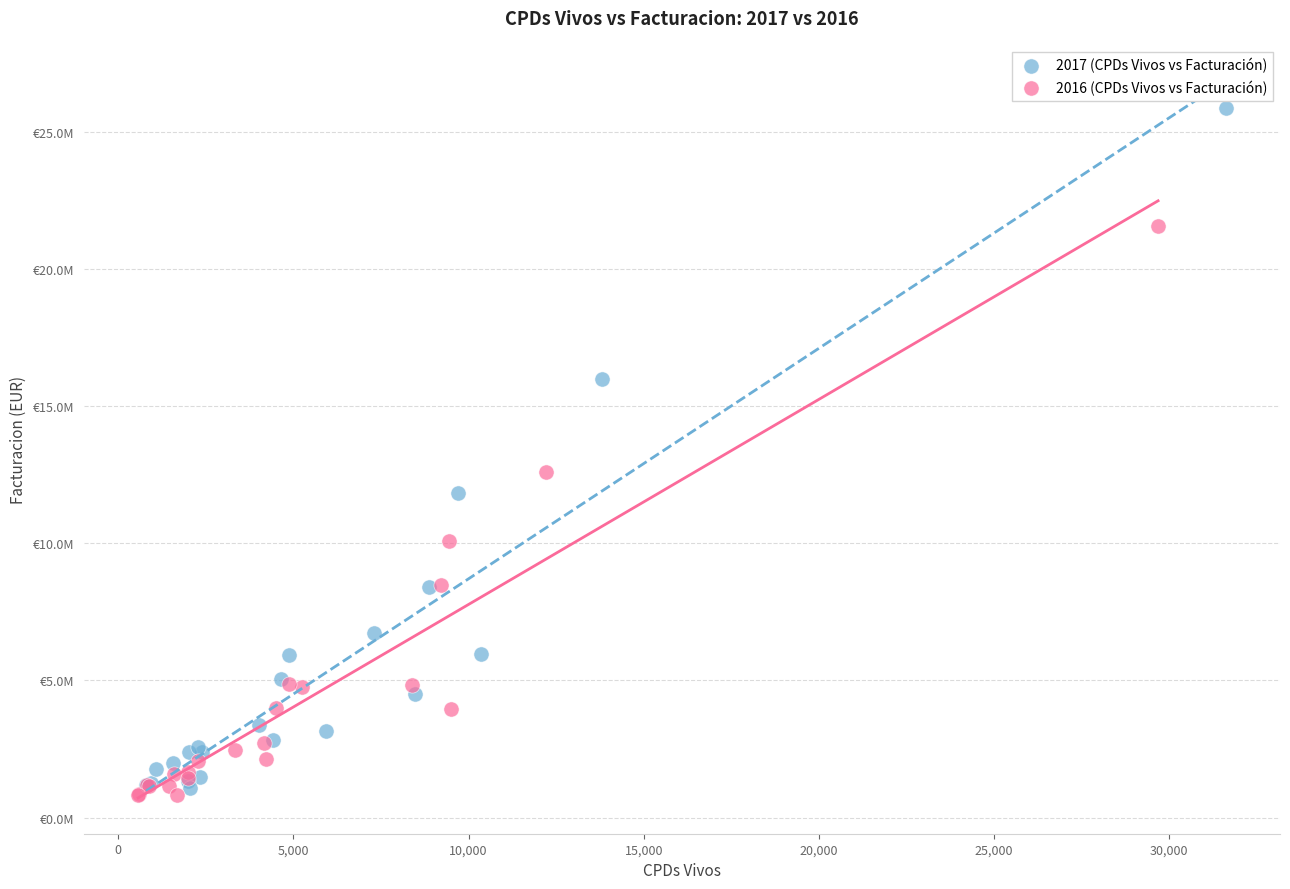

What are all the series names shown in the legend?

2017 (CPDs Vivos vs Facturación), 2016 (CPDs Vivos vs Facturación)